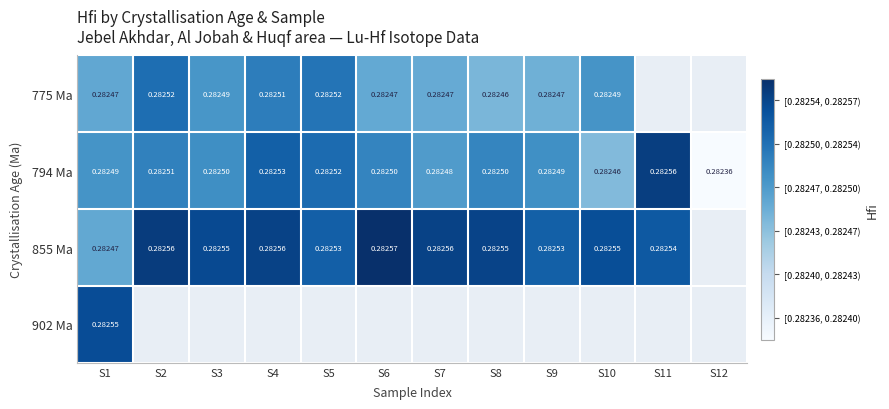

List the series in order of their peak value, highest first.

855 Ma, 794 Ma, 902 Ma, 775 Ma